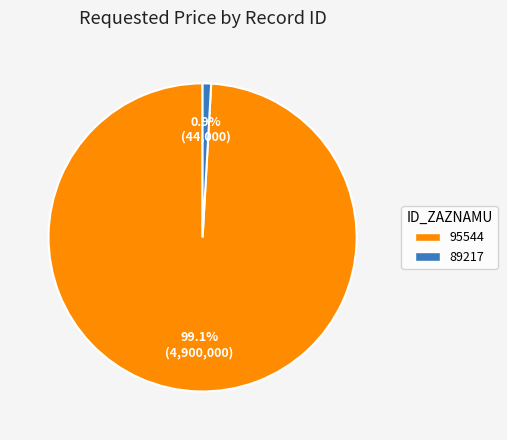

Which has a higher value, 89217 or 95544?

95544